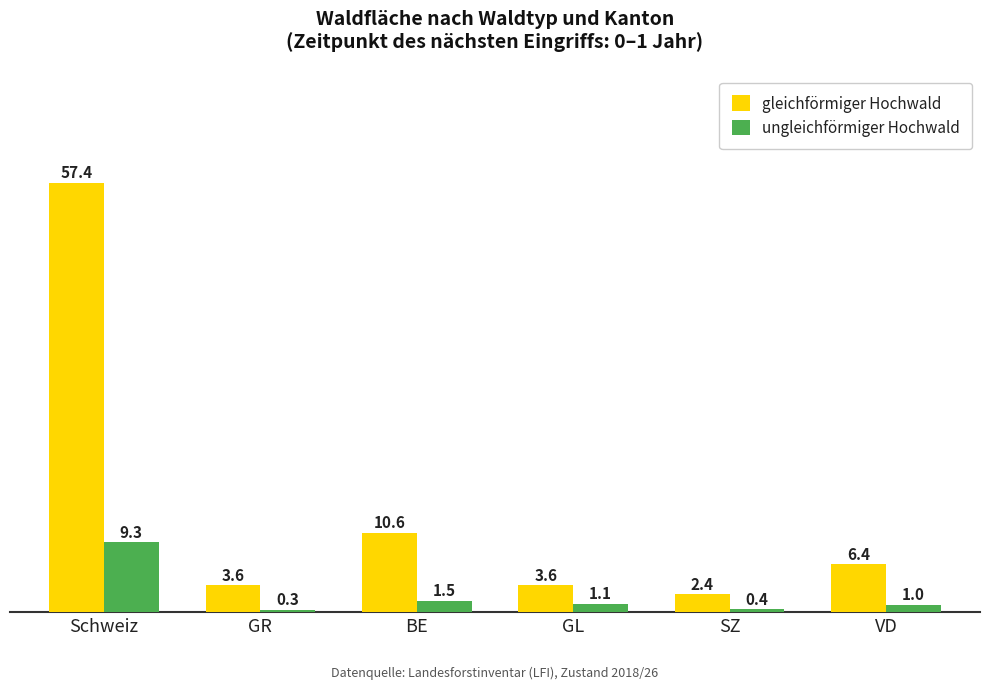

At how many categories does at least one series exceed 53?

1